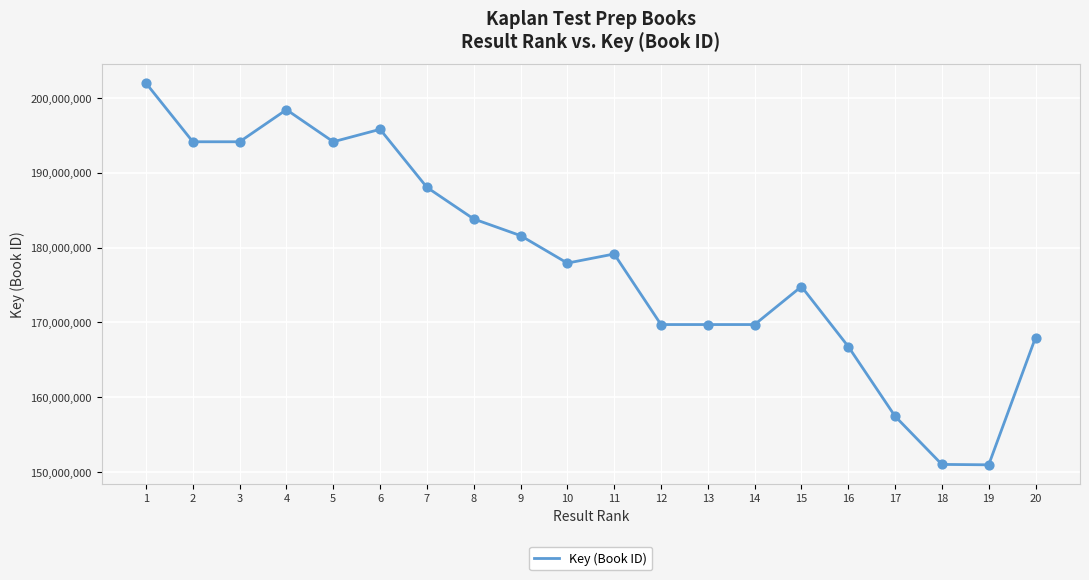

Approximately how many times larger is the value at 5 compared to 18?

1.3